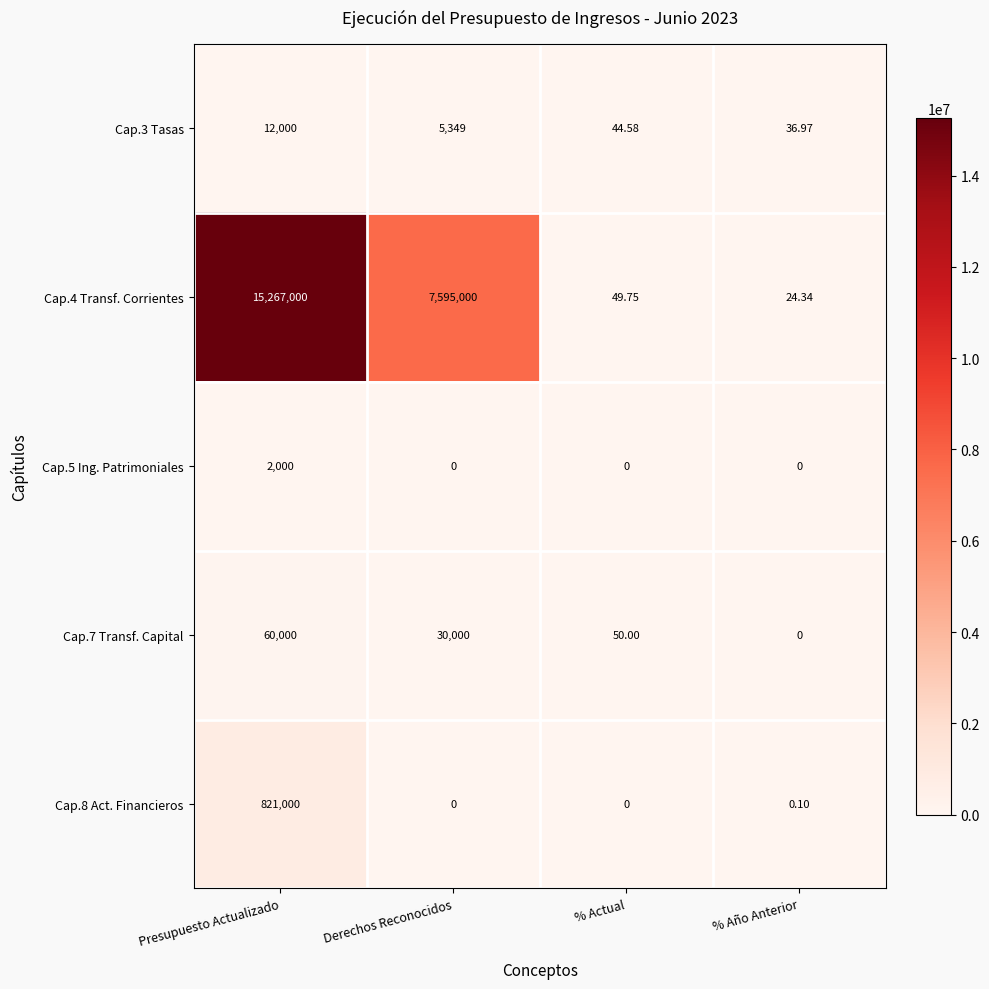

How many data points does each series have?

4